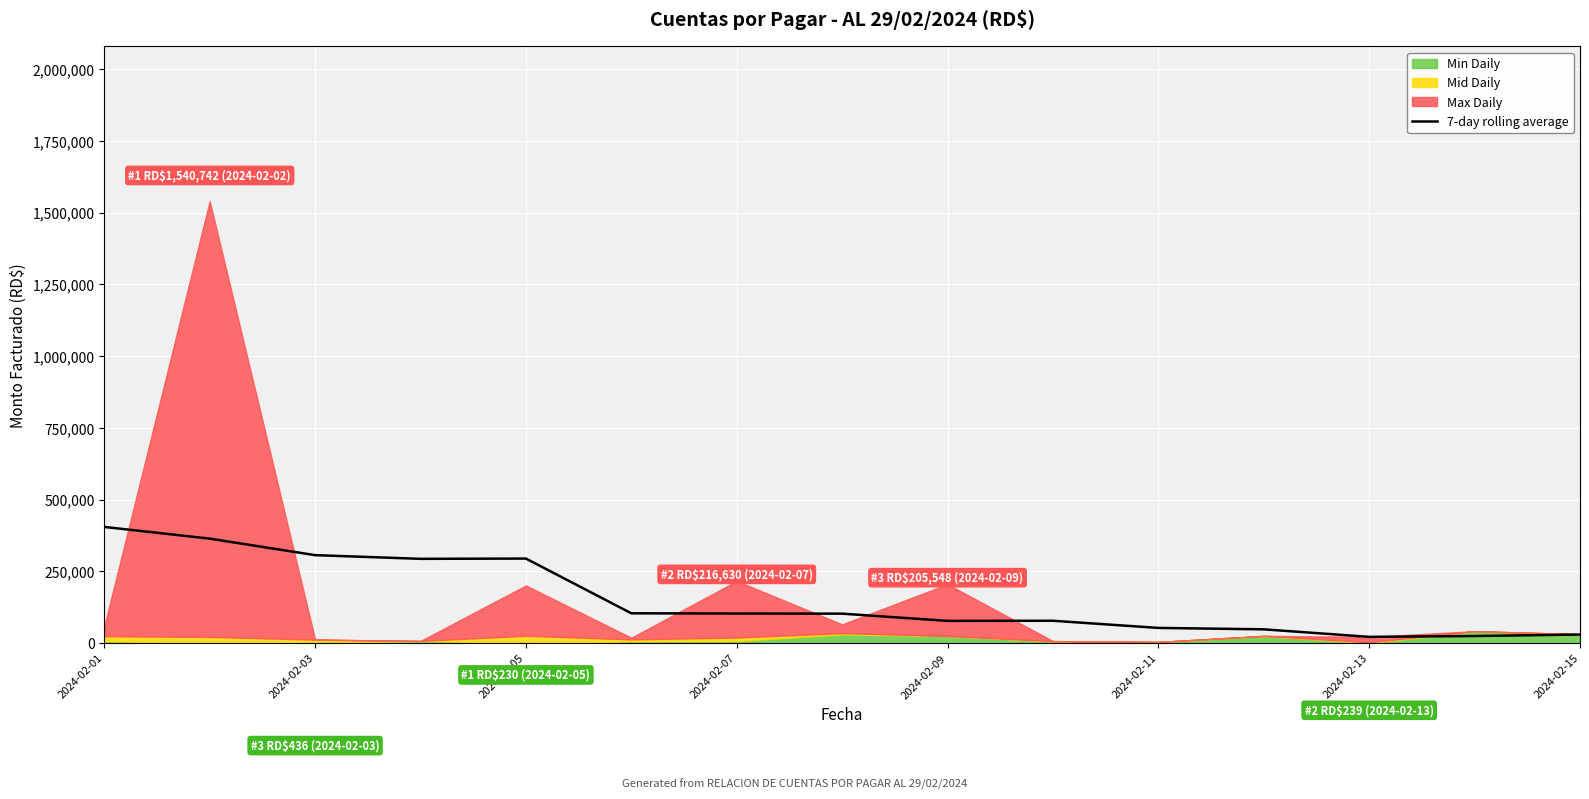

The value at 2024-02-01 is 243664.1. True or false?

False